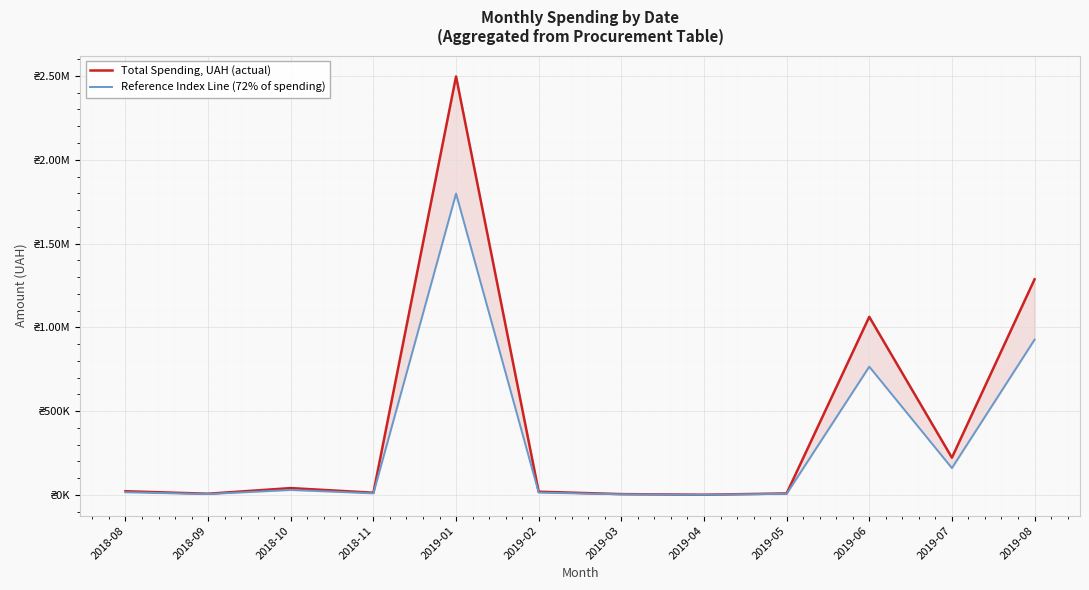

True or false: Reference Index Line (72% of spending) and Total Spending, UAH (actual) cross at least once.

False